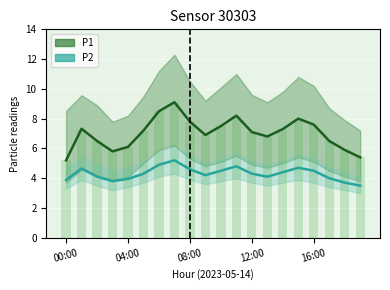

Are the bars grouped side by side (vs. stacked)?

Yes